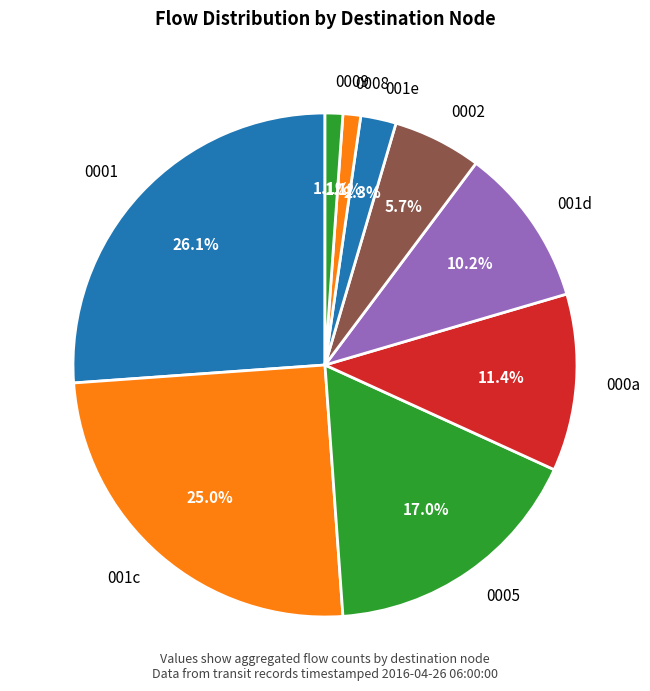

Is there any slice that represents more than half of the pie?

No